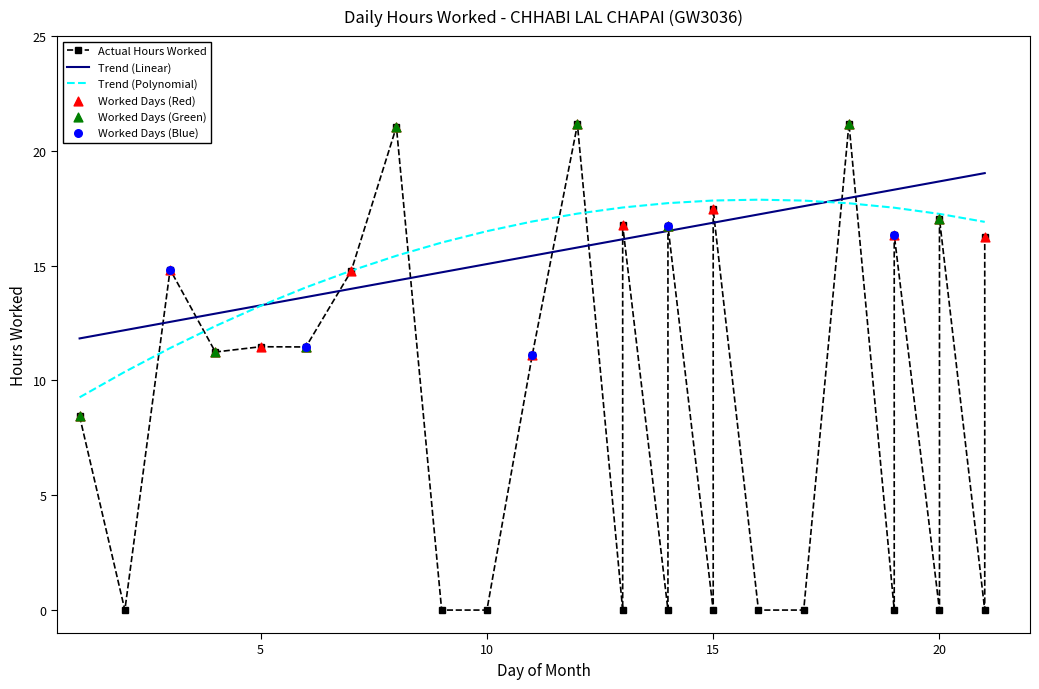

Which has a higher value, 18 or 8?

18